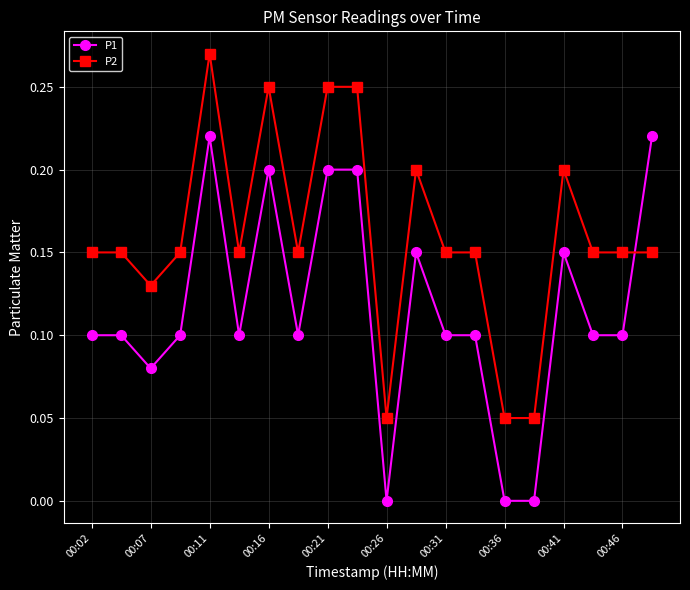

True or false: P2 and P1 cross at least once.

True